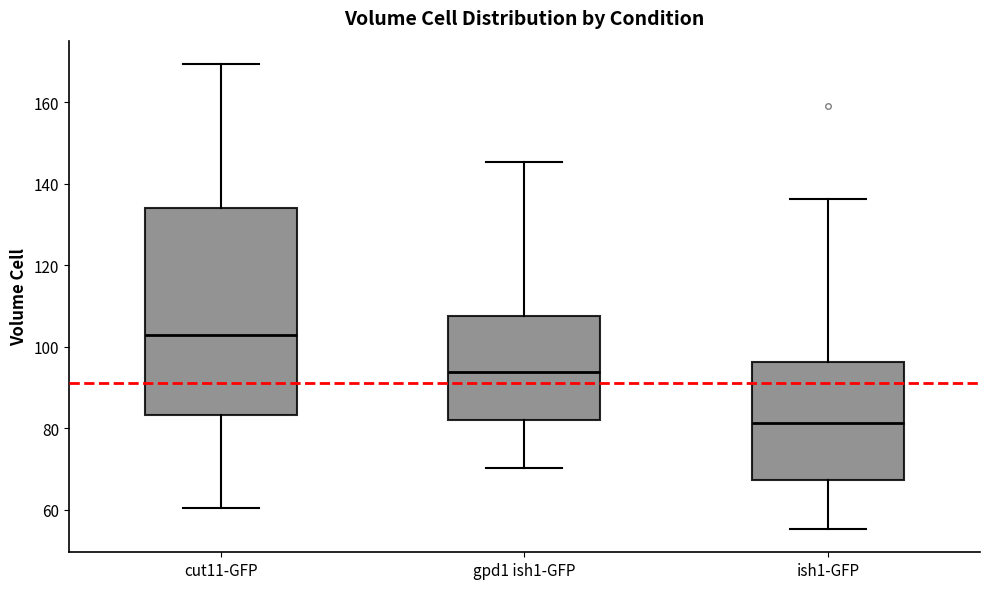

Reading left to right, transcribe this box plot: for each box, give where its median line is, the range the box spans, and where its two whiskers end, as read against the y-axis. The values are not printed on the chart, so give them approximately, as read against the axis.

cut11-GFP: median 102, box 84 to 134, whiskers 60 to 170
gpd1 ish1-GFP: median 94, box 82 to 108, whiskers 70 to 146
ish1-GFP: median 82, box 68 to 96, whiskers 56 to 136